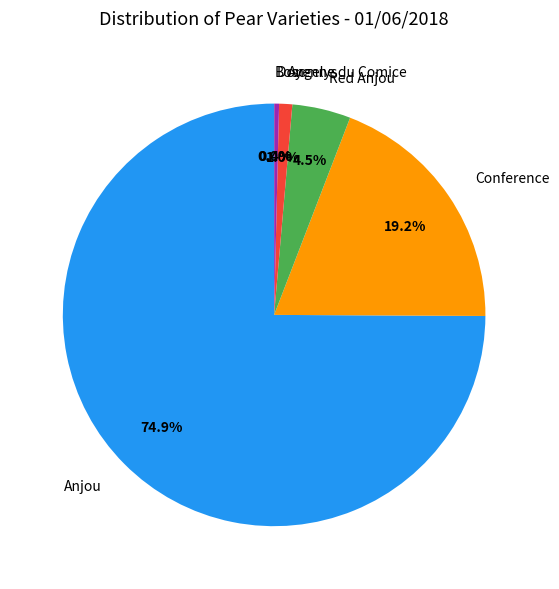

What is the largest slice in the pie chart?

Anjou